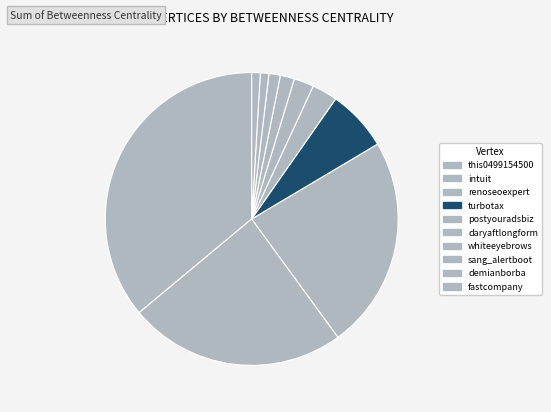

Count the number of slices in the pie.

10